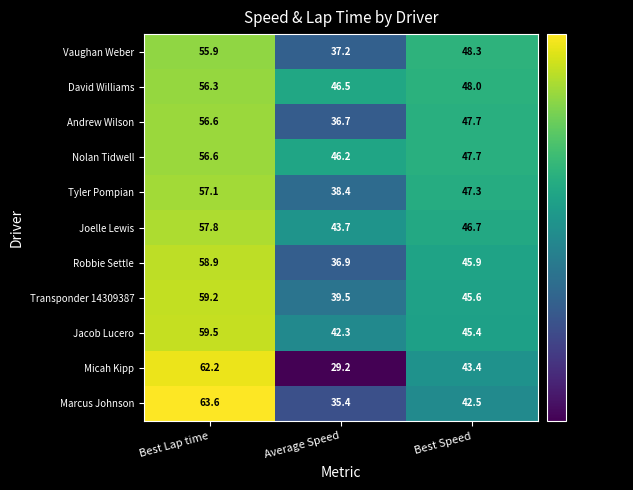

Which series has the largest total across all categories?

David Williams